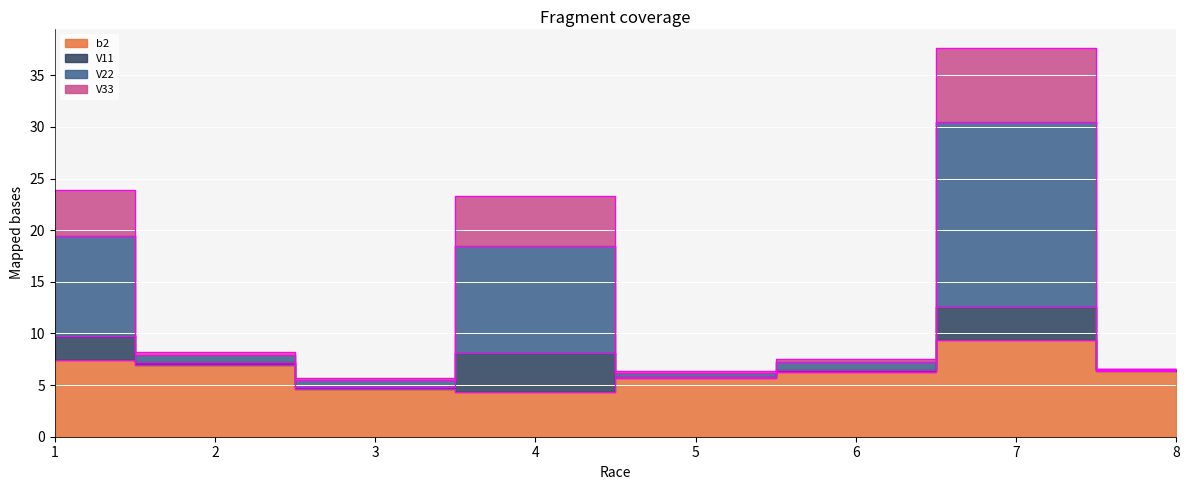

At which label is V33 closest to 17?

4